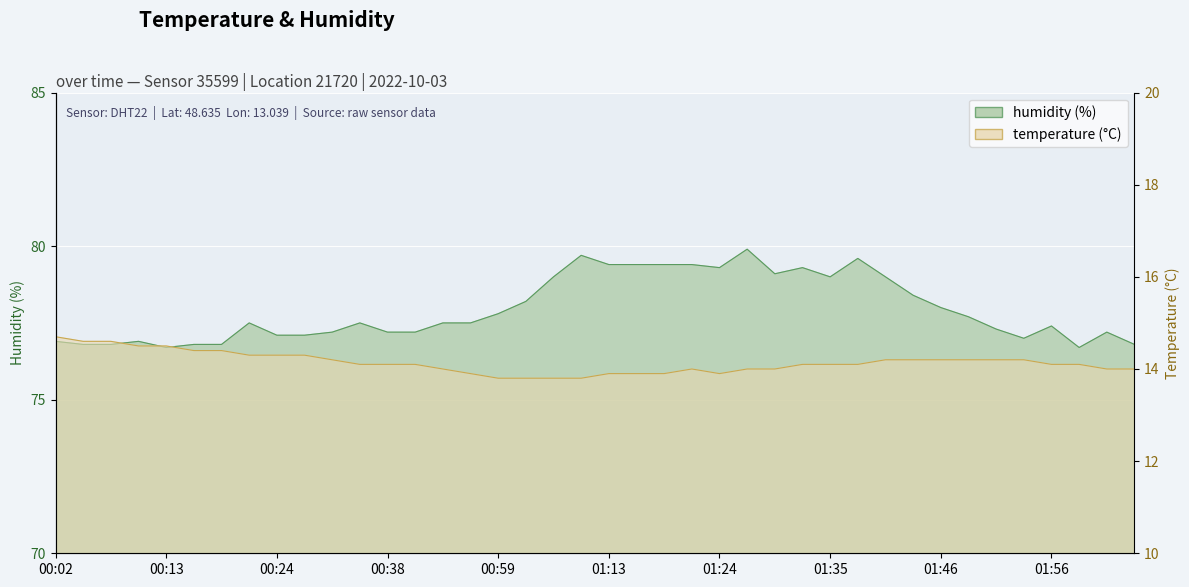

At which category is the sum across all series the highest?

01:27